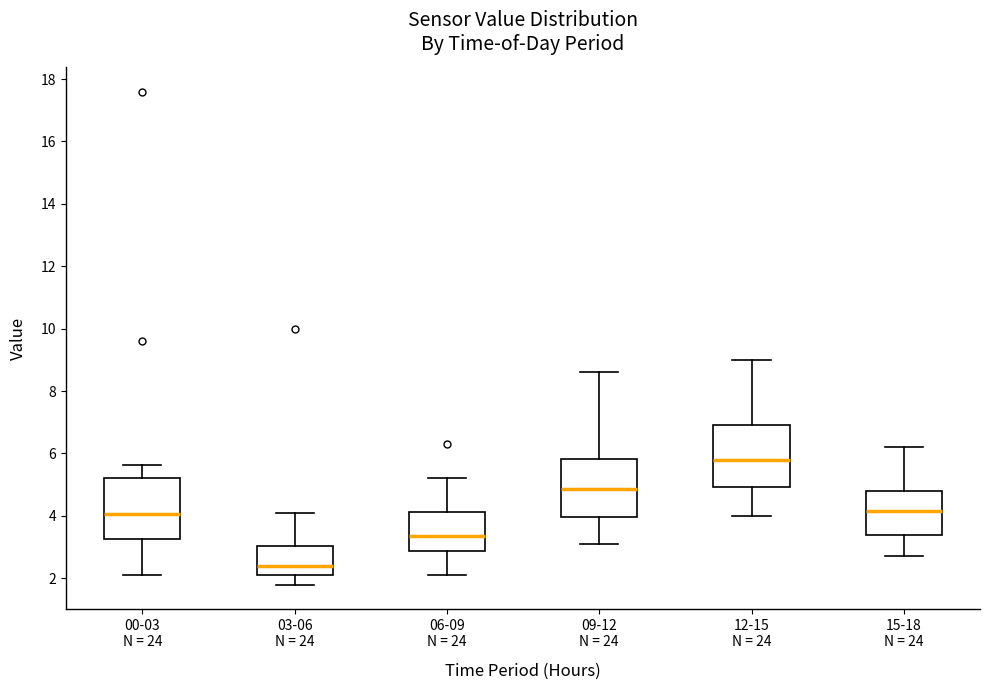

Reading left to right, transcribe this box plot: for each box, give where its median line is, the range the box spans, and where its two whiskers end, as read against the y-axis. The values are not printed on the chart, so give them approximately, as read against the axis.

00-03 N = 24: median 4.0, box 3.2 to 5.2, whiskers 2.2 to 5.6
03-06 N = 24: median 2.4, box 2.2 to 3.0, whiskers 1.8 to 4.2
06-09 N = 24: median 3.4, box 2.8 to 4.2, whiskers 2.2 to 5.2
09-12 N = 24: median 4.8, box 4.0 to 5.8, whiskers 3.2 to 8.6
12-15 N = 24: median 5.8, box 5.0 to 7.0, whiskers 4.0 to 9.0
15-18 N = 24: median 4.2, box 3.4 to 4.8, whiskers 2.8 to 6.2